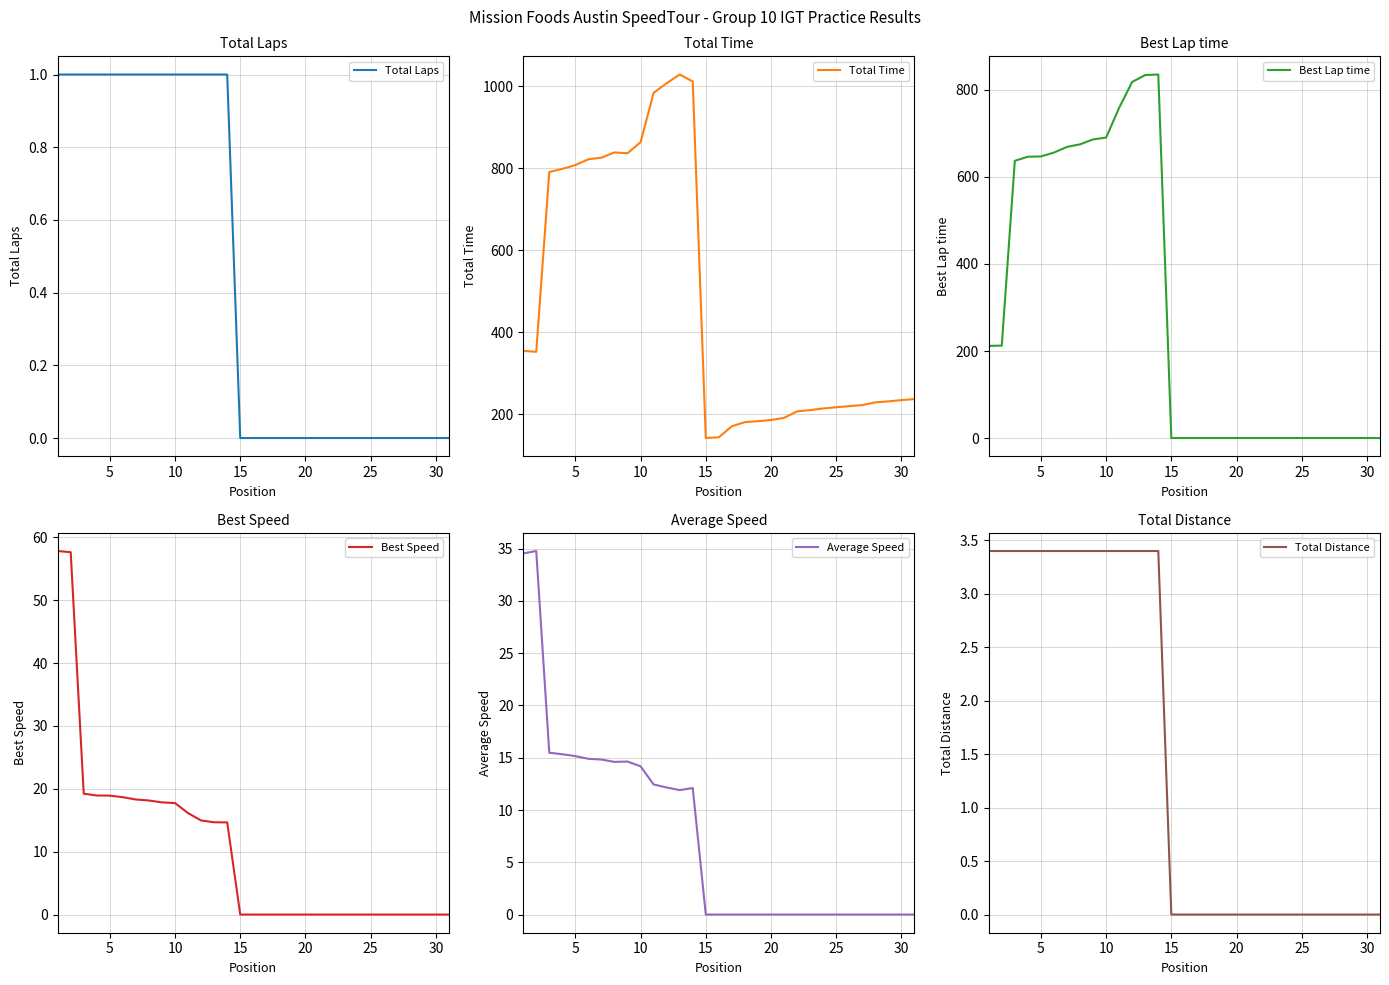

What are all the series names shown in the legend?

Total Laps, Total Time, Best Lap time, Best Speed, Average Speed, Total Distance